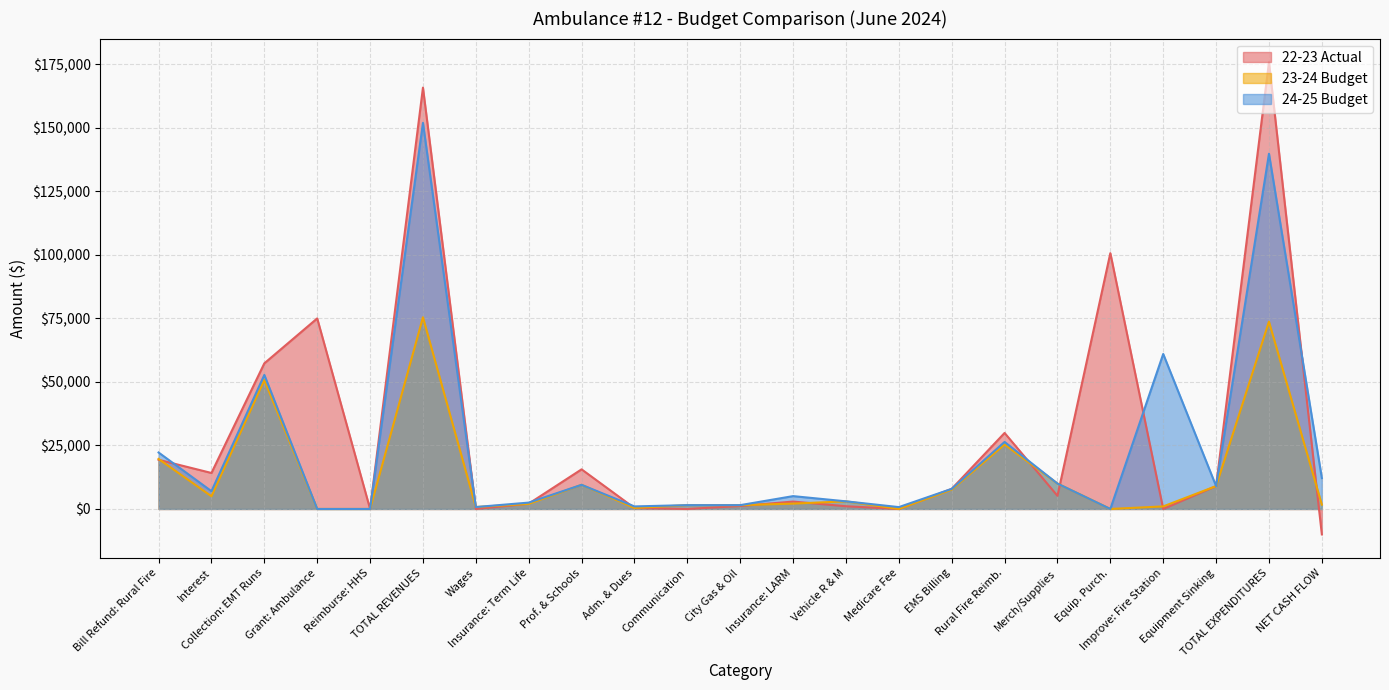

What is the average value of the 24-25 Budget series?

22857